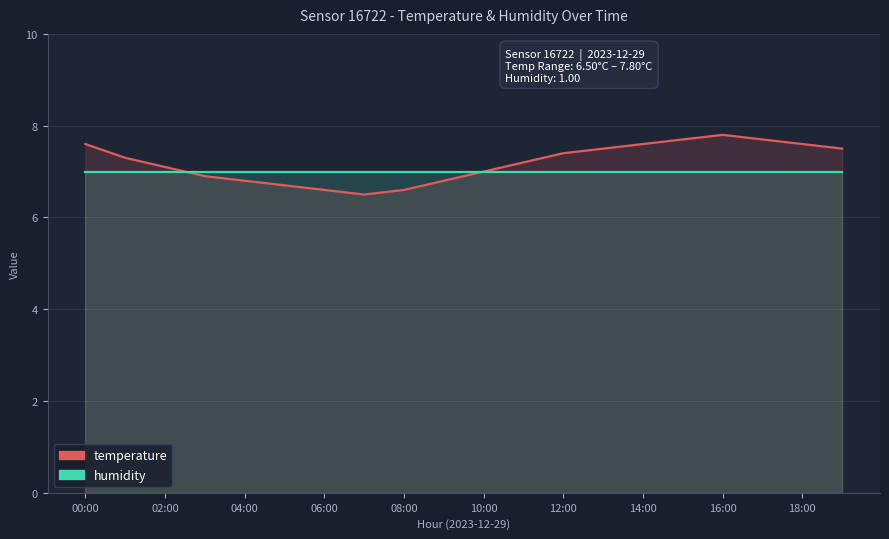

What is the total value across all series at 04:00?

13.8